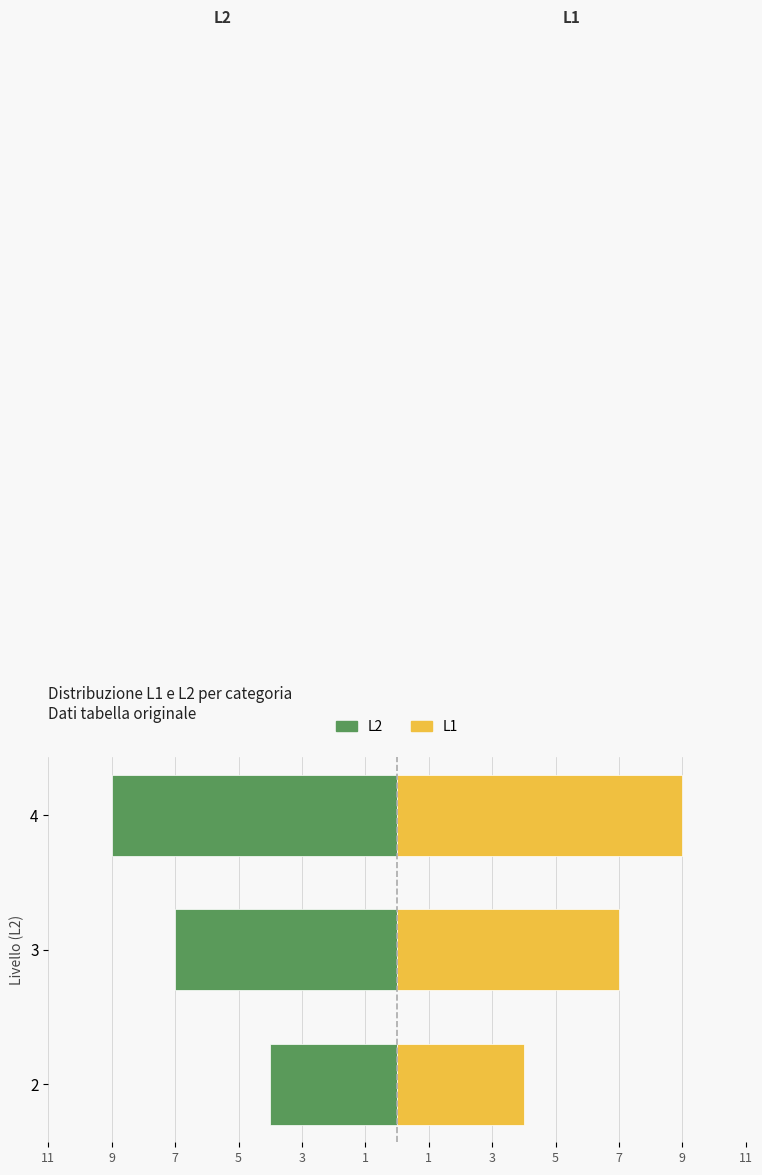

What are all the series names shown in the legend?

L2 (sinistra), L1 (destra)